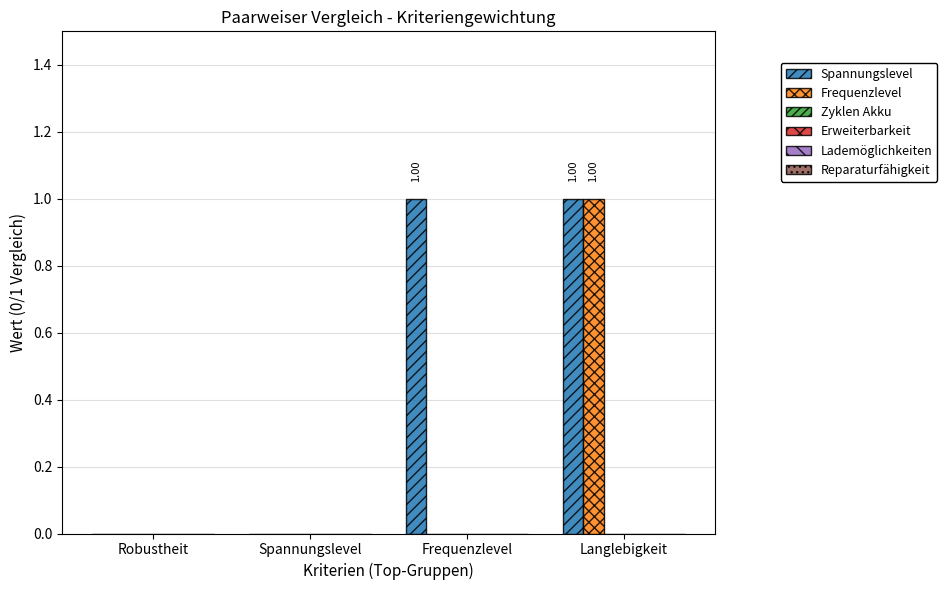

Which series has the largest total across all categories?

Spannungslevel